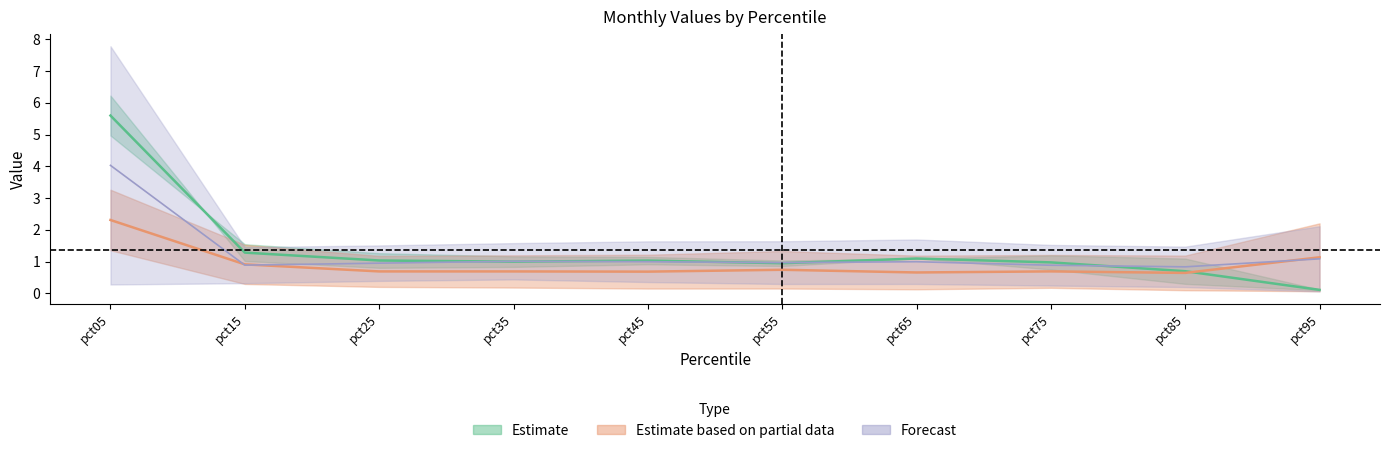

Reading right to left, extract all data points from this chart.

Jan: pct95=0.1	pct85=0.7	pct75=1.0	pct65=1.1	pct55=1.0	pct45=1.0	pct35=1.0	pct25=1.0	pct15=1.3	pct05=5.6
Apr: pct95=1.1	pct85=0.6	pct75=0.7	pct65=0.7	pct55=0.7	pct45=0.7	pct35=0.7	pct25=0.7	pct15=0.9	pct05=2.3
Jul: pct95=1.1	pct85=0.8	pct75=0.9	pct65=1.0	pct55=1.0	pct45=1.0	pct35=1.0	pct25=1.0	pct15=0.9	pct05=4.0